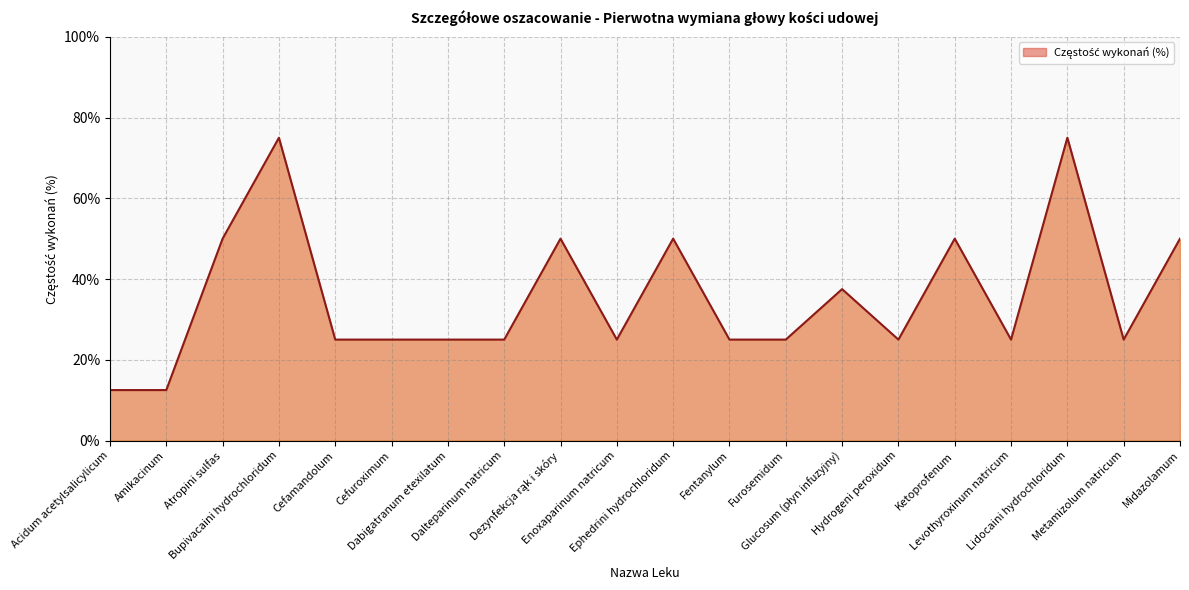

What is the minimum value shown in the chart?

12.5